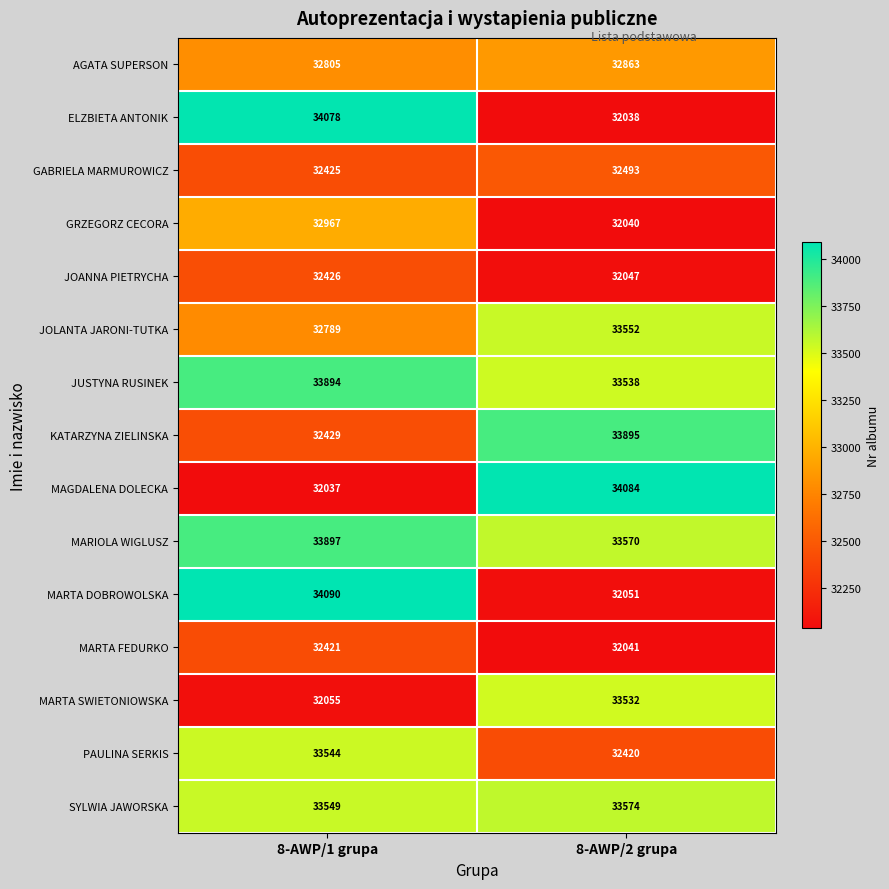

What is the sum of all MARTA SWIETONIOWSKA values?

65587